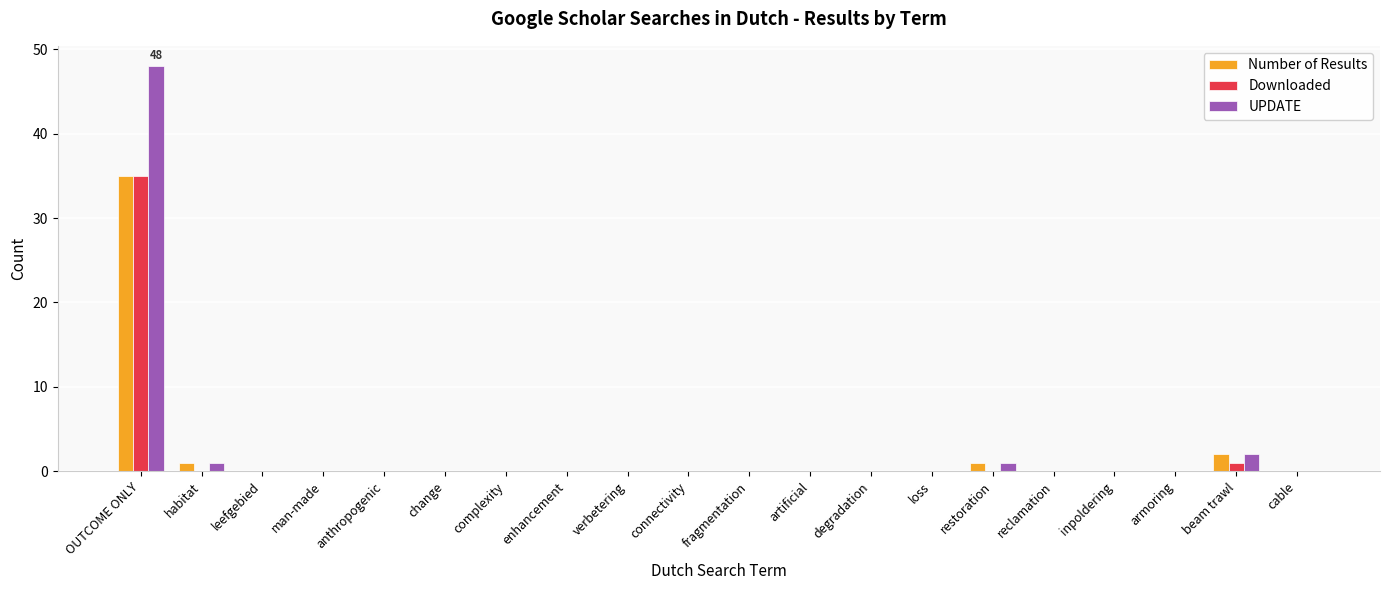

The value of Downloaded at reclamation is -16. True or false?

False